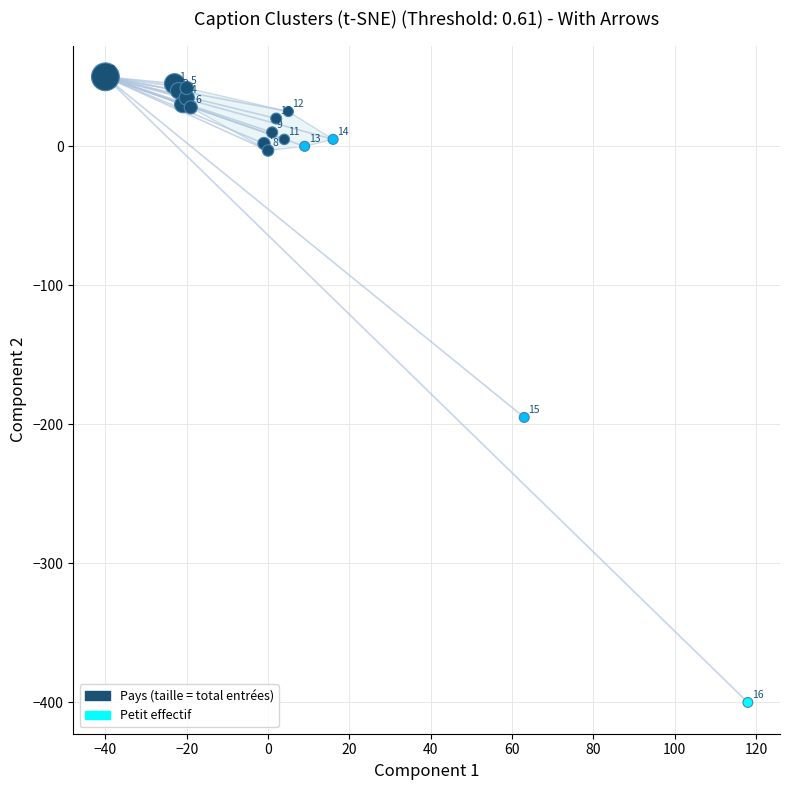

What is the range of Y values (max minus min)?

450